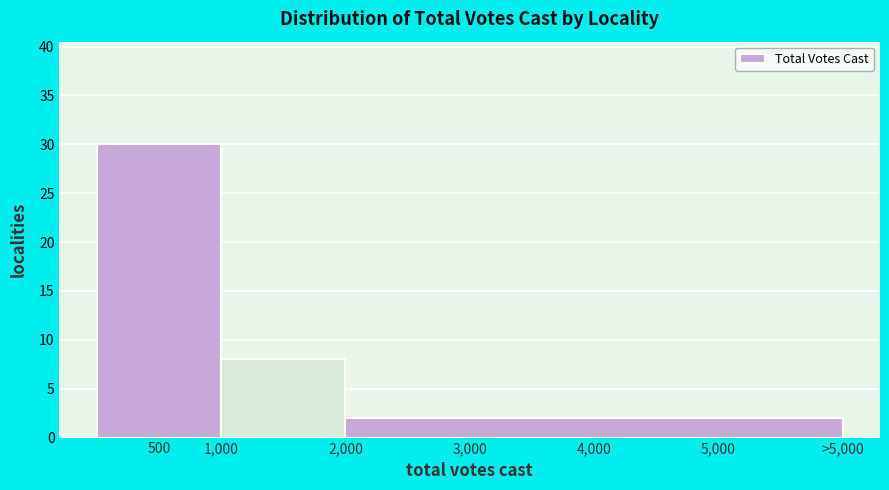

Reading left to right, list all the values displayed in this chart.

500=30	1,000=8	4,000=2